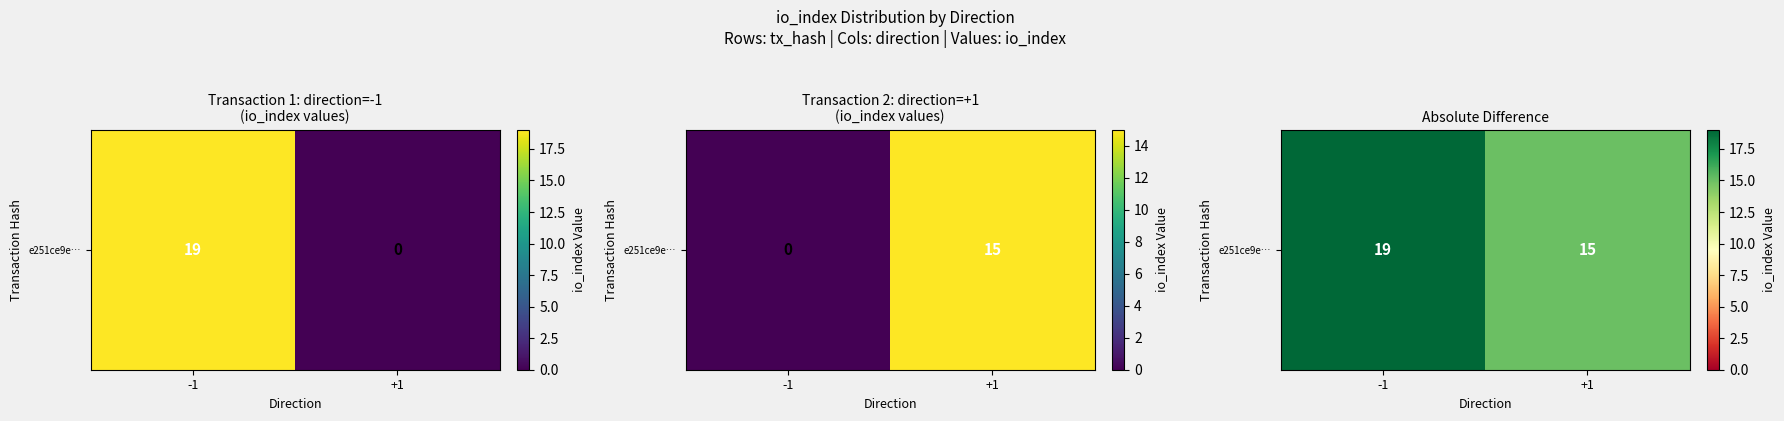

Rank the categories by value from highest to lowest.

-1, +1